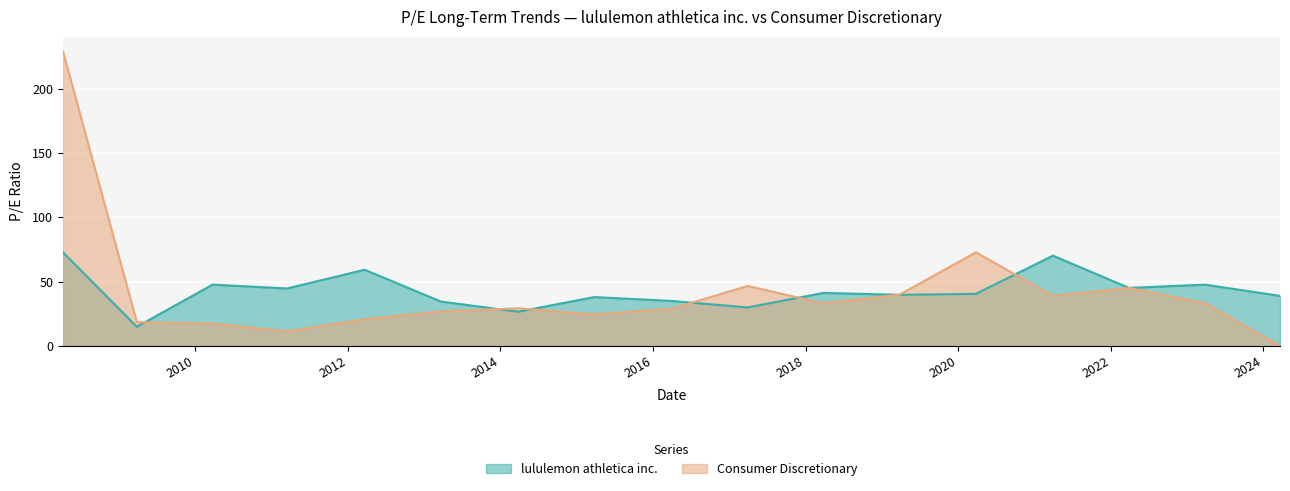

At which category is the sum across all series the highest?

2008-04-08